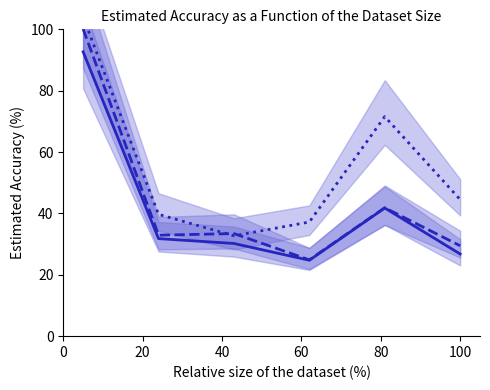

At how many categories does at least one series exceed 57?

2